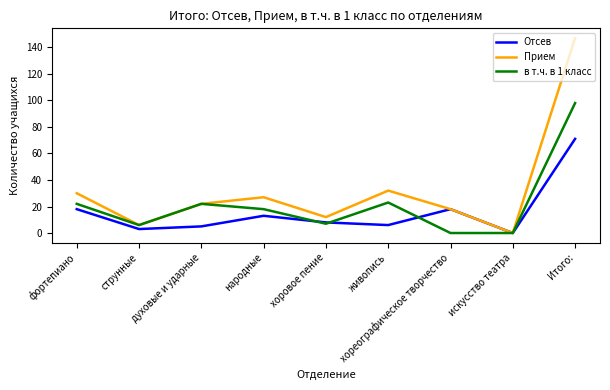

Is the value of Отсев at струнные greater than the value of Прием at струнные?

No